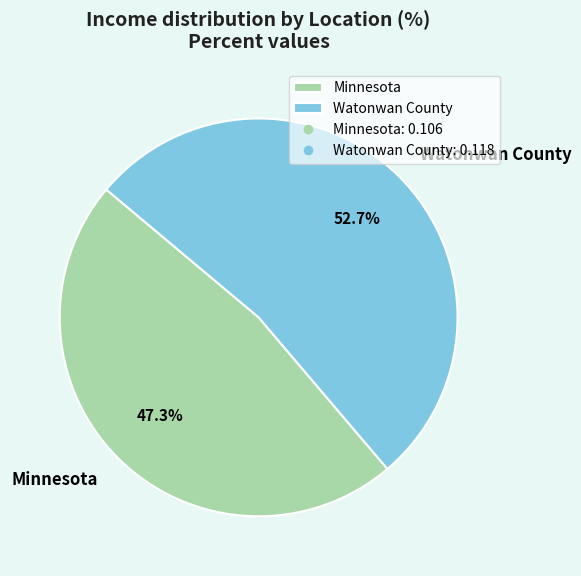

Is it true that Minnesota is 39% of the pie?

False